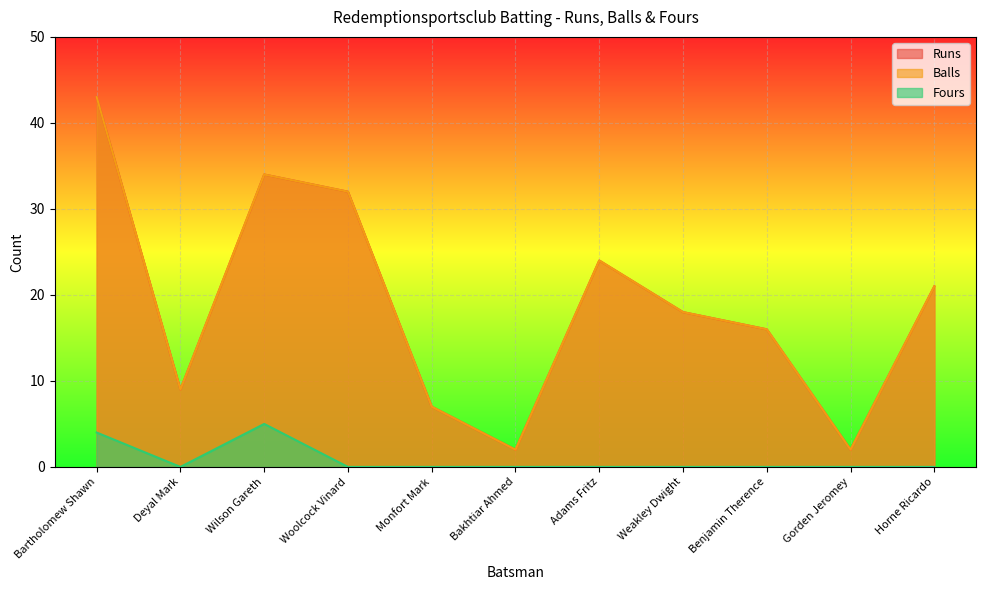

Reading left to right, extract all data points from this chart.

Runs: Bartholomew Shawn=43	Deyal Mark=9	Wilson Gareth=34	Woolcock Vinard=32	Monfort Mark=7	Bakhtiar Ahmed=2	Adams Fritz=24	Weakley Dwight=18	Benjamin Therence=16	Gorden Jeromey=2	Horne Ricardo=21
Balls: Bartholomew Shawn=43	Deyal Mark=9	Wilson Gareth=34	Woolcock Vinard=32	Monfort Mark=7	Bakhtiar Ahmed=2	Adams Fritz=24	Weakley Dwight=18	Benjamin Therence=16	Gorden Jeromey=2	Horne Ricardo=21
Fours: Bartholomew Shawn=4	Deyal Mark=0	Wilson Gareth=5	Woolcock Vinard=0	Monfort Mark=0	Bakhtiar Ahmed=0	Adams Fritz=0	Weakley Dwight=0	Benjamin Therence=0	Gorden Jeromey=0	Horne Ricardo=0